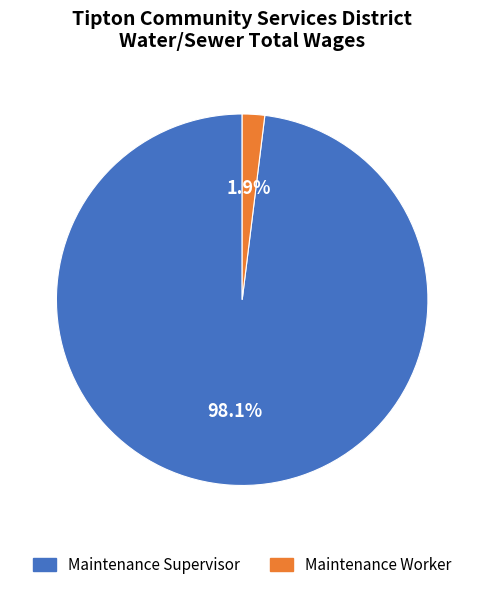

To the nearest percent, what percentage of the pie is Maintenance Worker?

2%